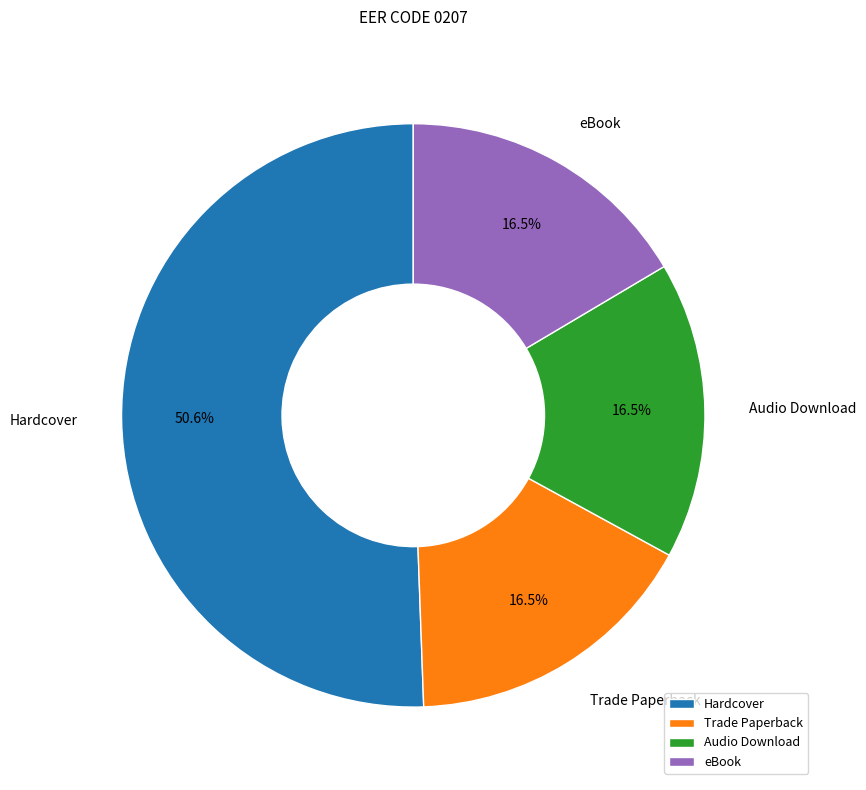

Combined, what portion of the pie is eBook and Audio Download?

33.0%